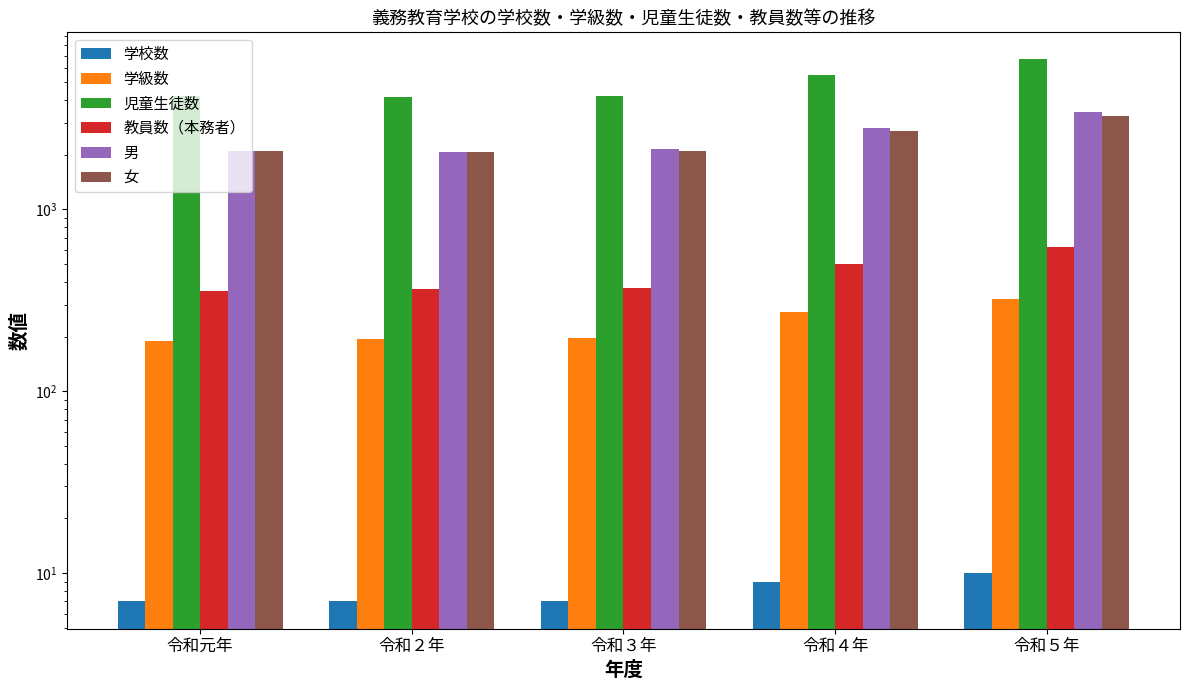

What are all the series names shown in the legend?

学校数, 学級数, 児童生徒数, 教員数（本務者）, 男, 女